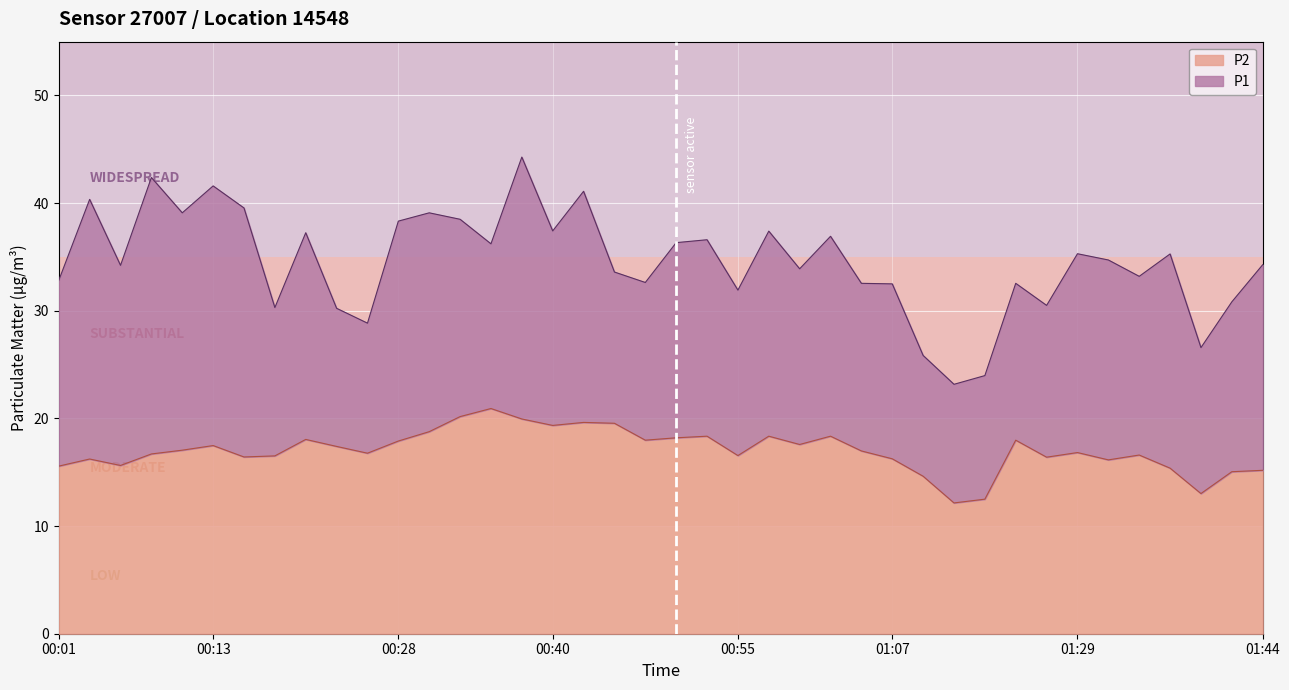

What is the spread (max minus min) of values at 00:57?

19.0